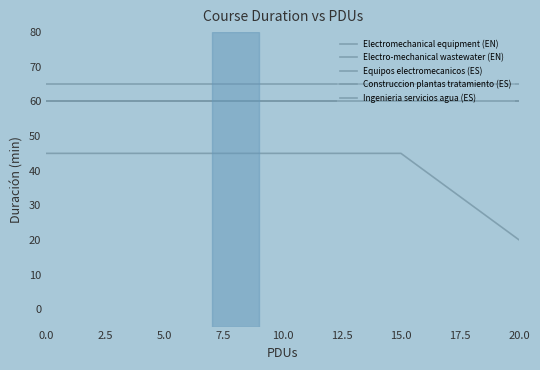

Does the chart display data point markers on the line(s)?

No